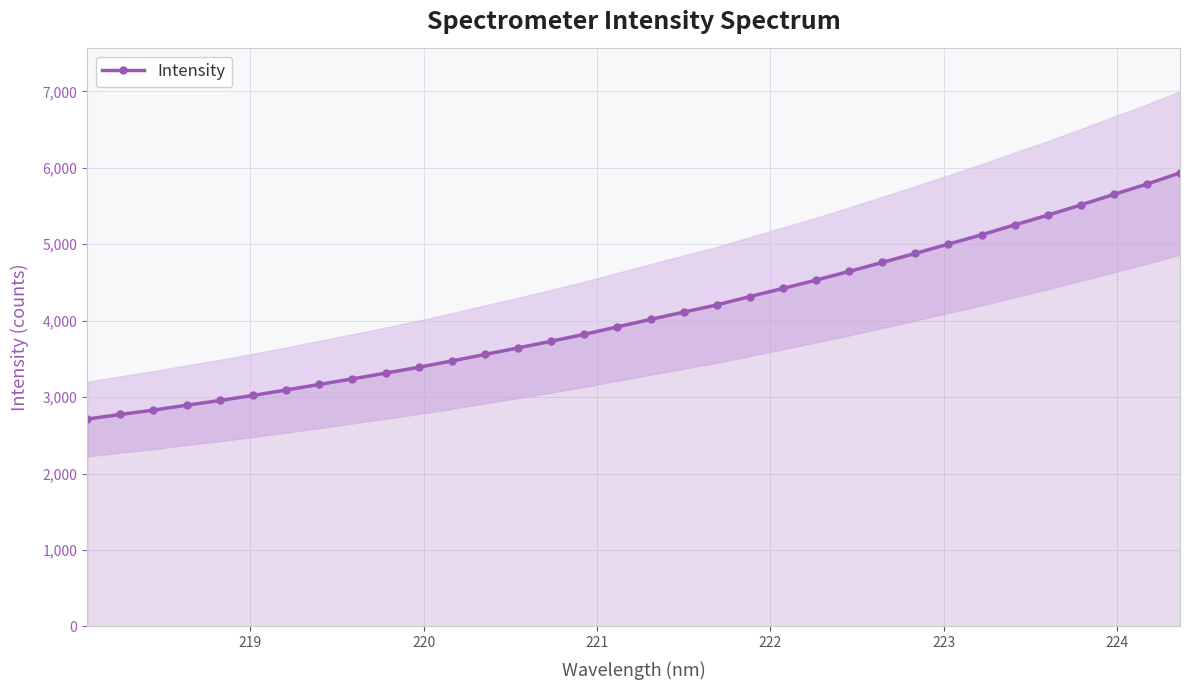

How many lines are shown in the chart?

1